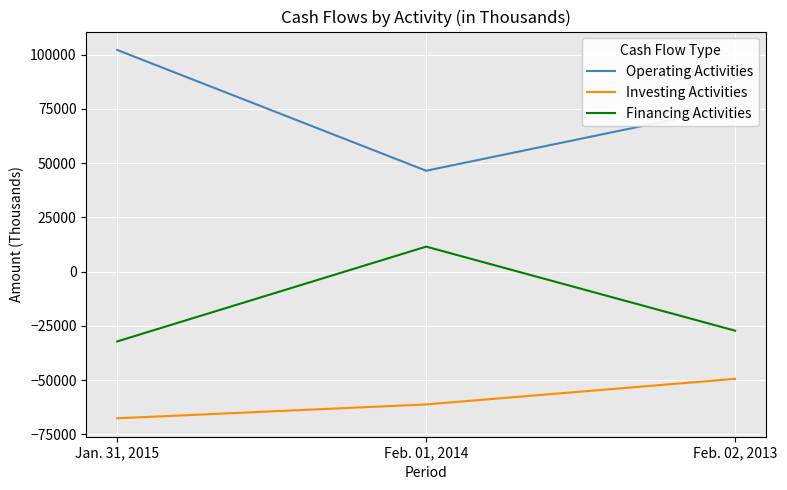

At Jan. 31, 2015, list the series in order from largest to smallest.

Operating Activities, Financing Activities, Investing Activities